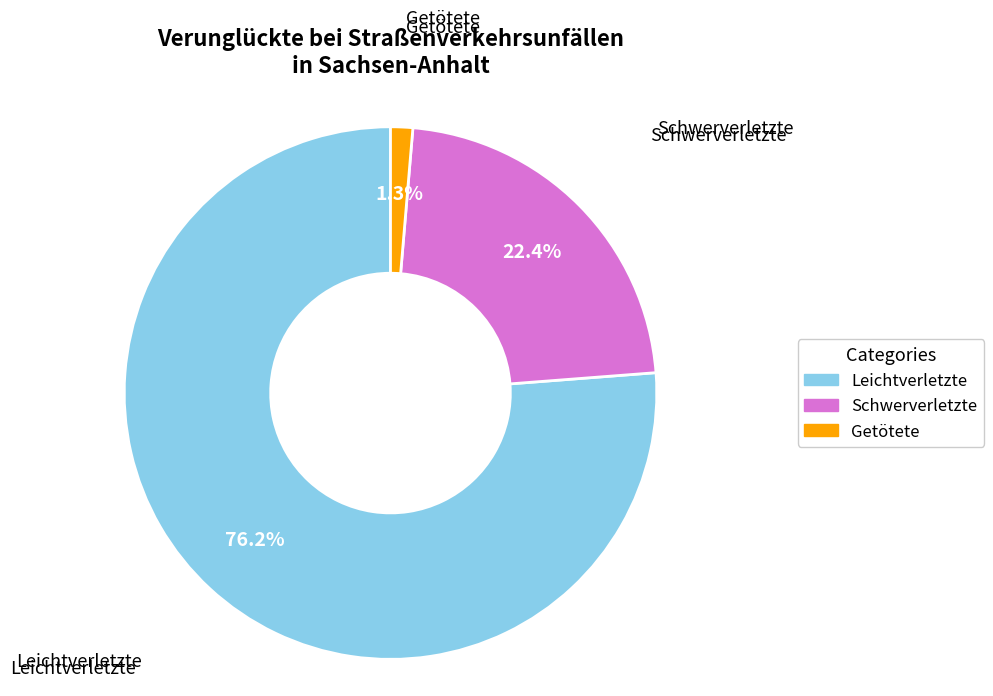

What is the largest slice in the pie chart?

Leichtverletzte